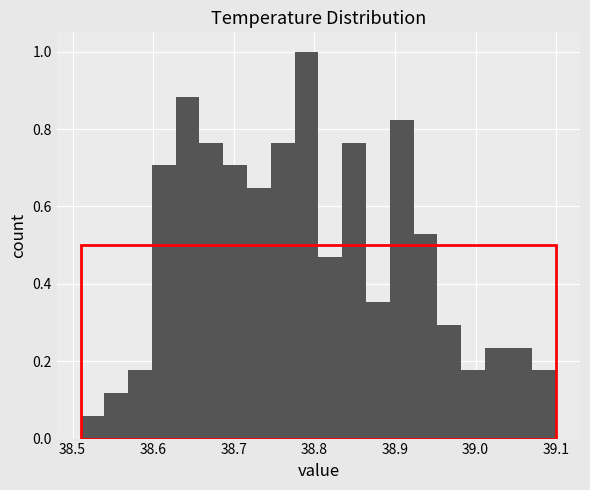

Around what value on the x-axis is the tallest bar? Give the approximate position of its centre, as read against the axis.

38.79